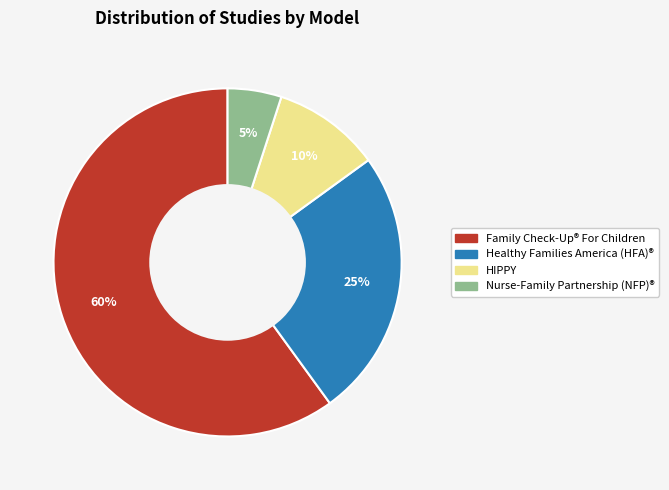

How many slices are in this pie chart?

4